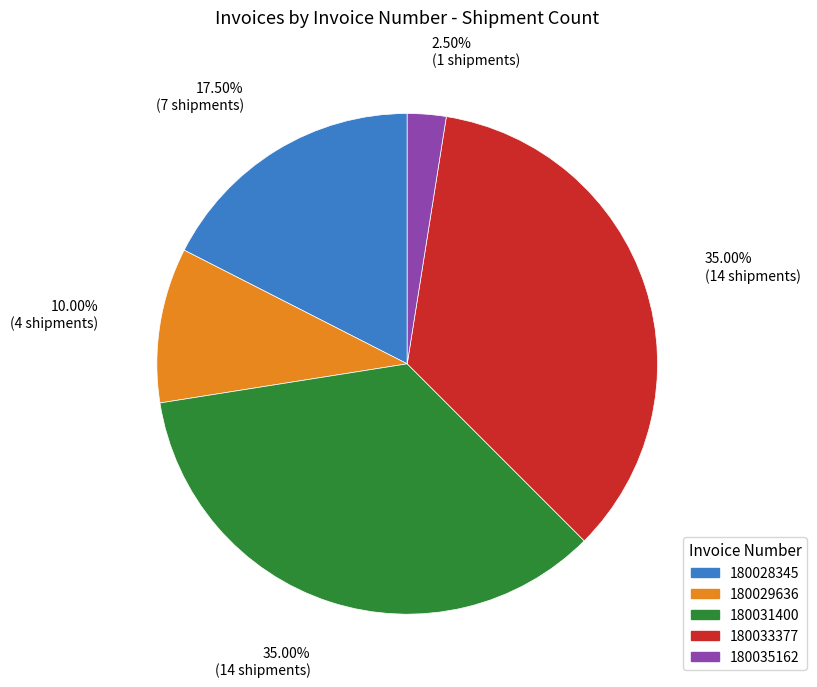

Which has a higher value, 180029636 or 180033377?

180033377